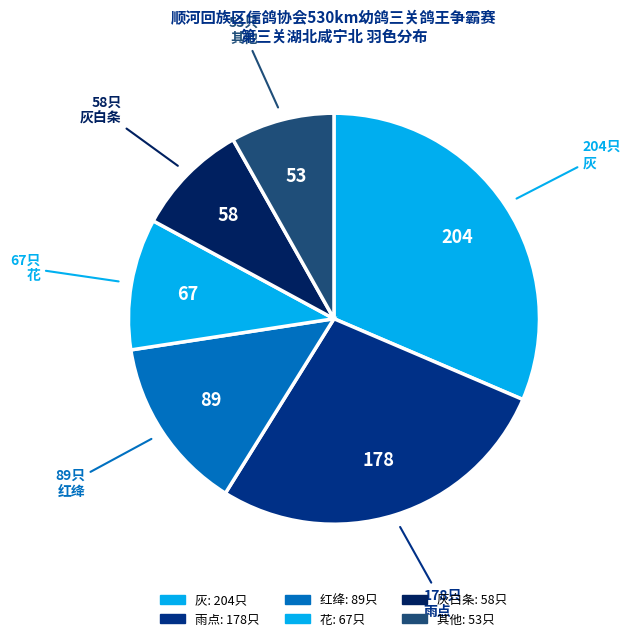

How many slices are in this pie chart?

6